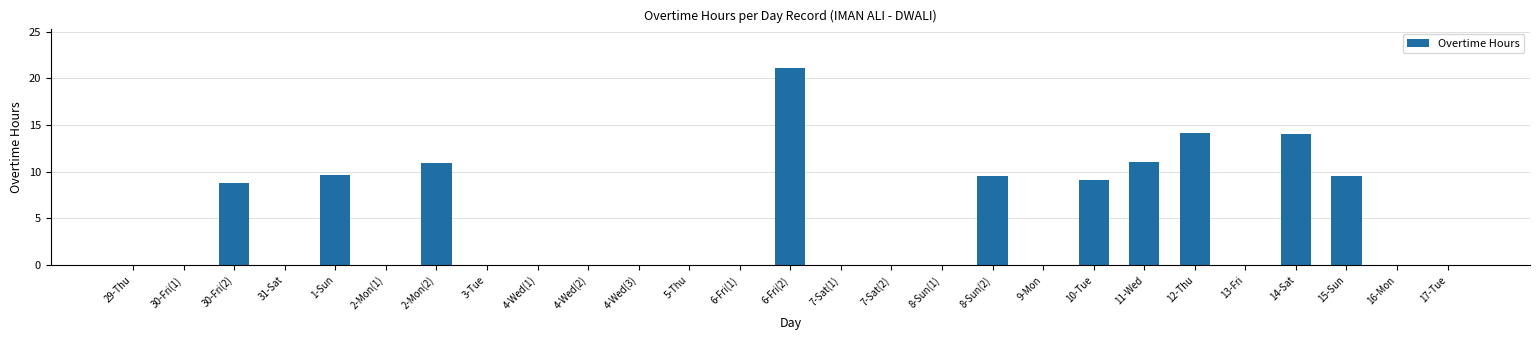

How many series are shown in this chart?

1